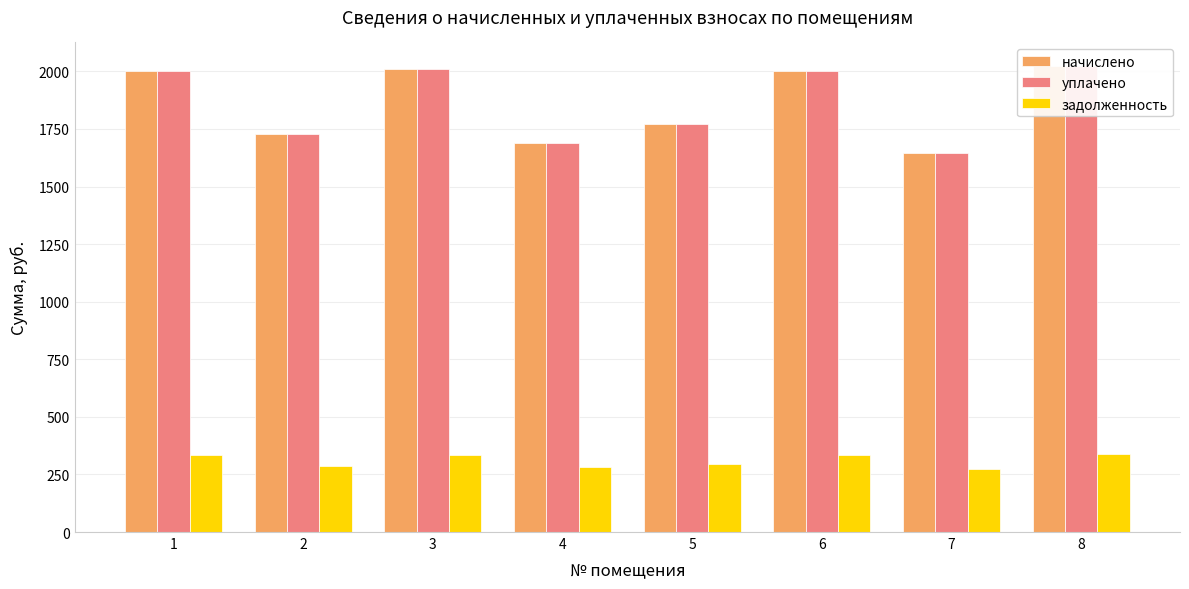

What is the average value of the задолженность series?

309.9